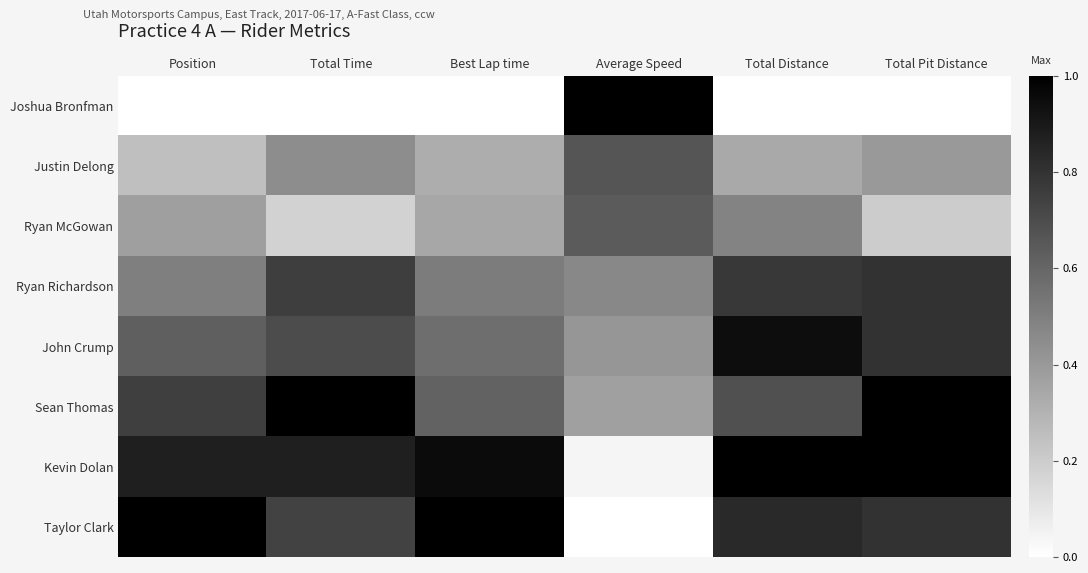

What is the maximum value shown in the chart?

1.0